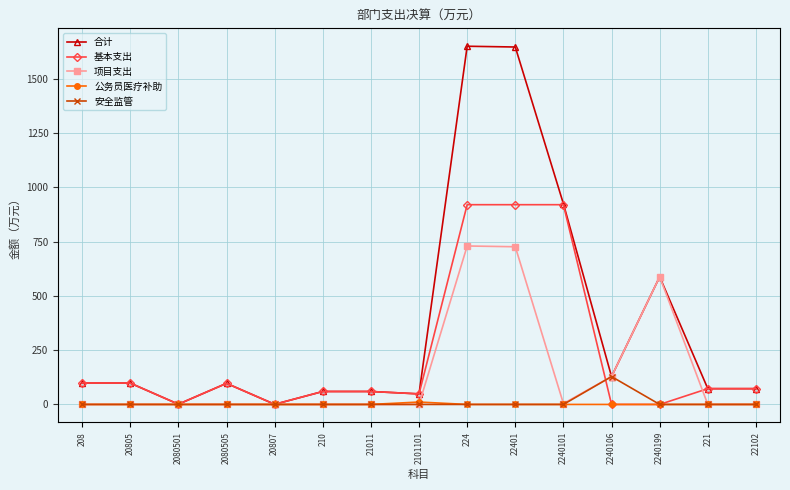

True or false: 项目支出 has a value of 0.0 at 2080501.

True